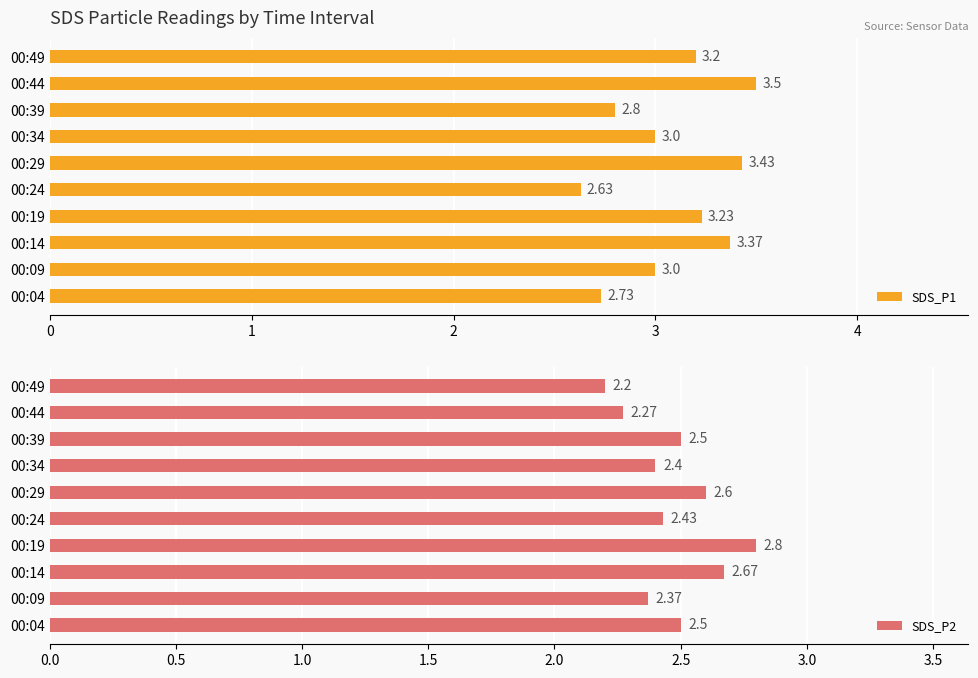

What is the sum of the SDS_P1 values at 00:29 and 00:09?

6.4